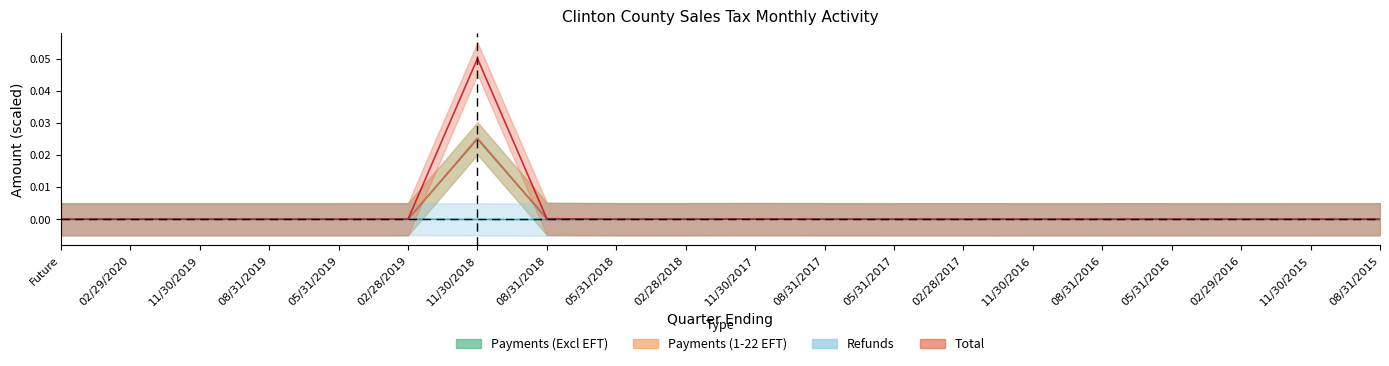

How many negative values does the Total series have?

12